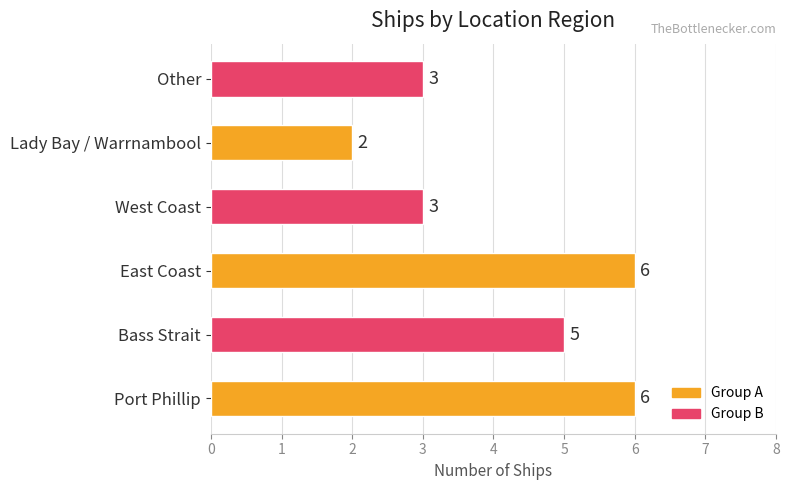

Is it true that the value at East Coast is 9?

False